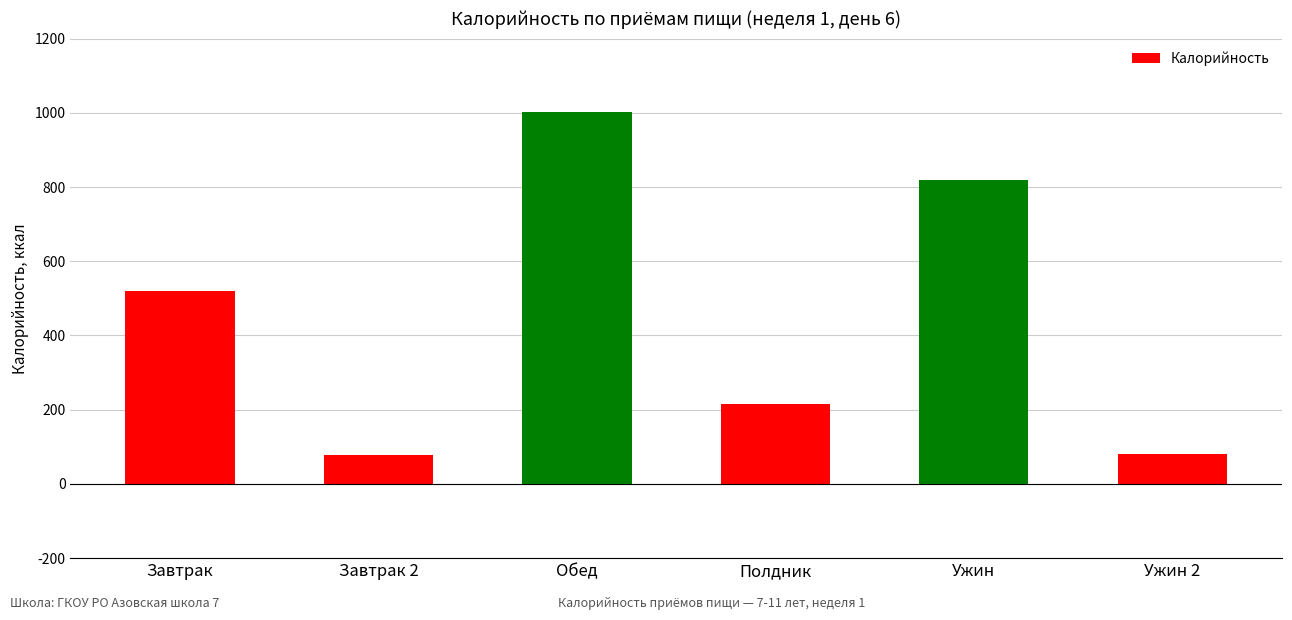

At which label is the value closest to 540?

Завтрак